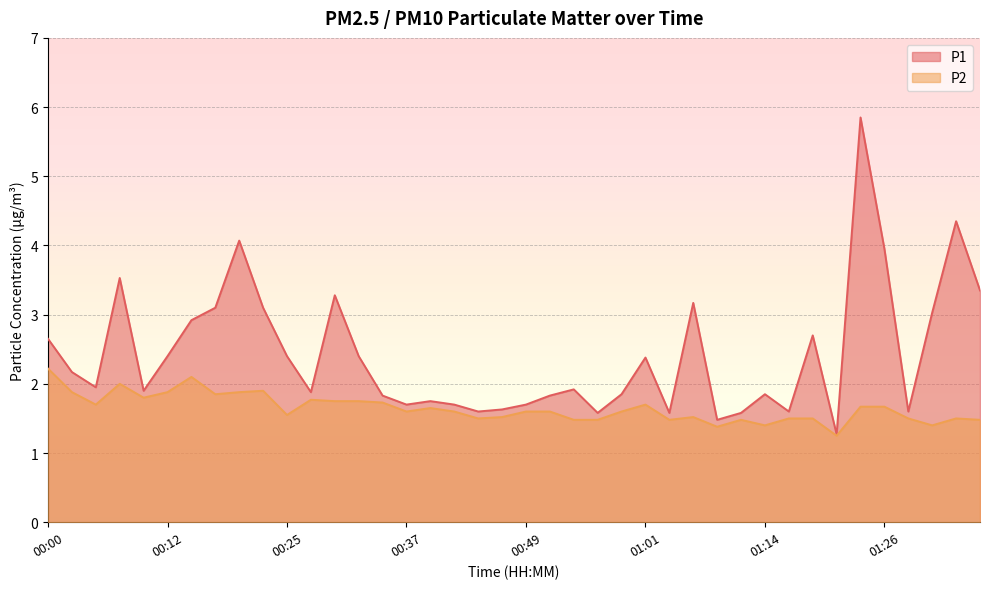

What are all the series names shown in the legend?

P1, P2